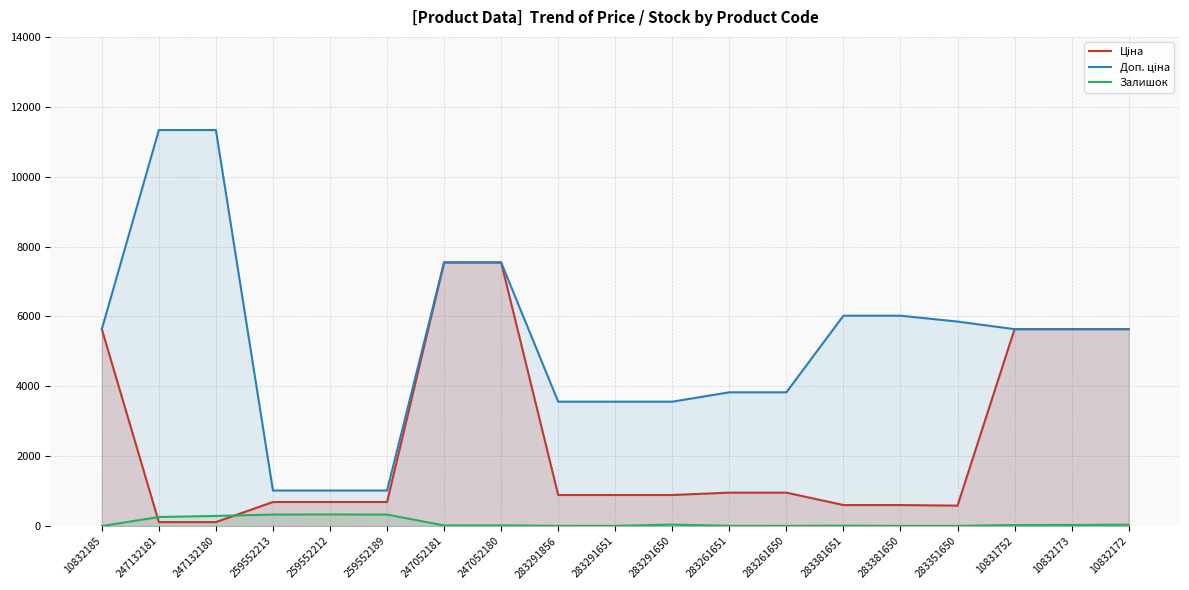

At how many categories does at least one series exceed 3791?

13